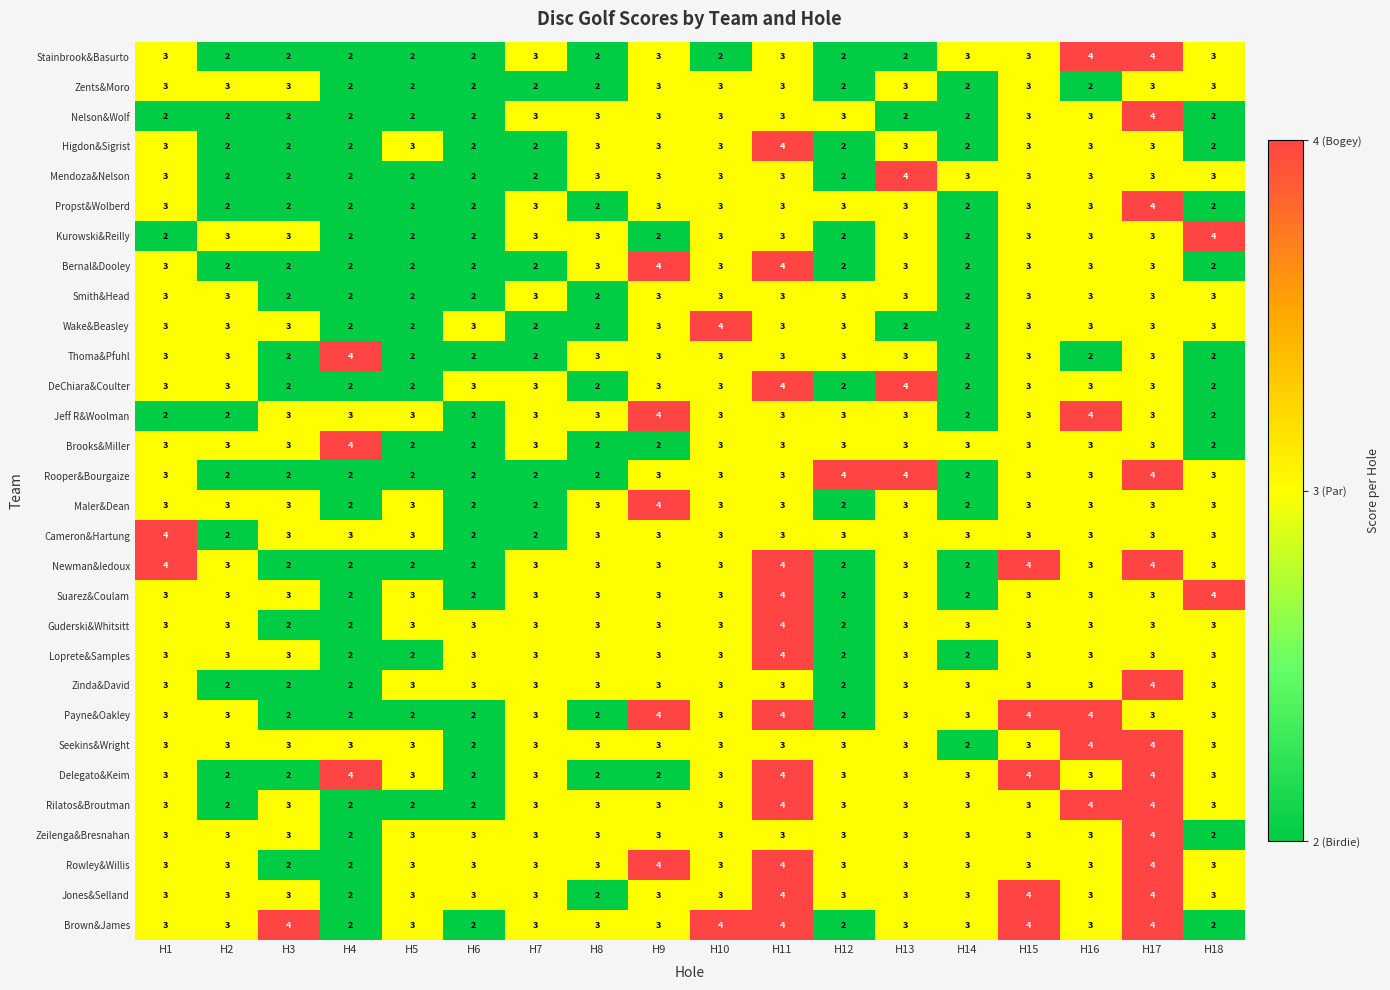

At how many categories does at least one series exceed 2?

18